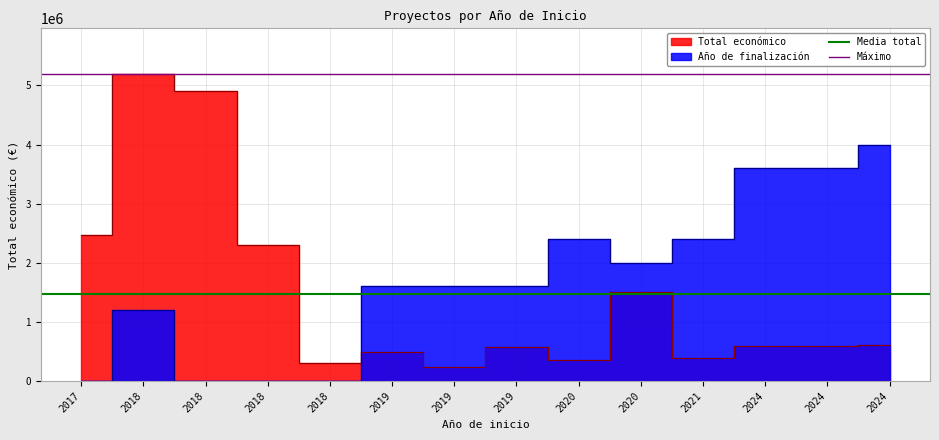

Which series has the largest total across all categories?

Máximo